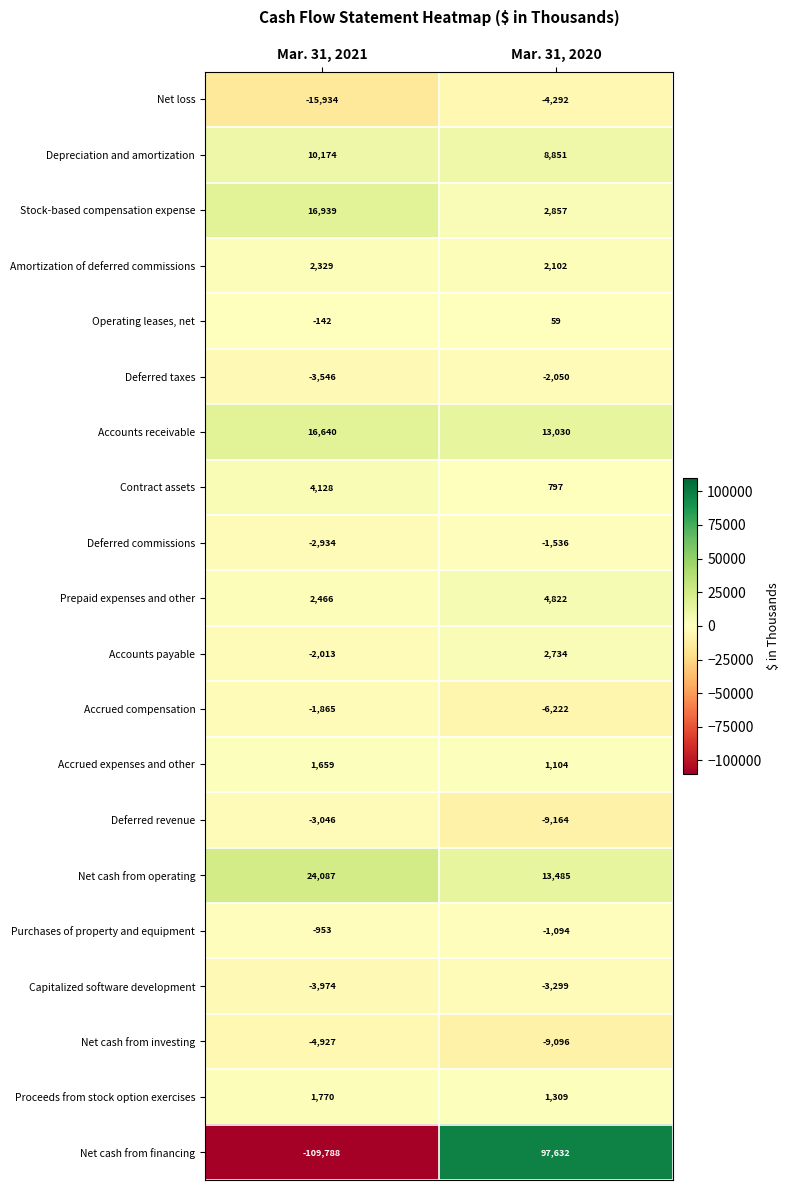

What is the difference between the Operating leases, net values at Mar. 31, 2020 and Mar. 31, 2021?

201